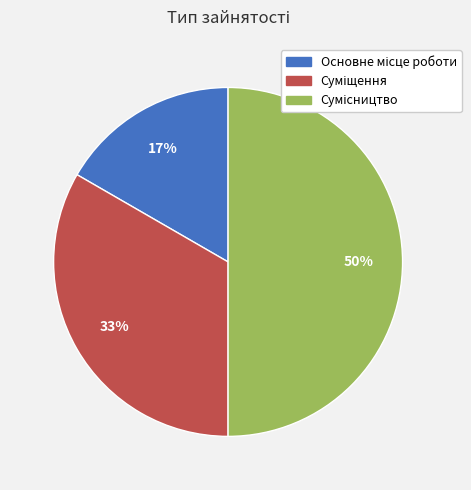

To the nearest percent, what is the average slice percentage?

33%